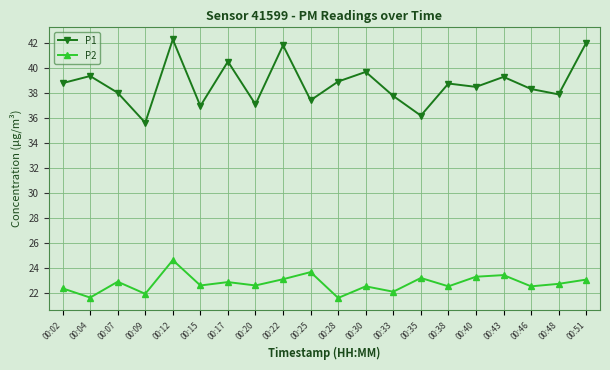

Where does the P1 series first go above 38?

00:02